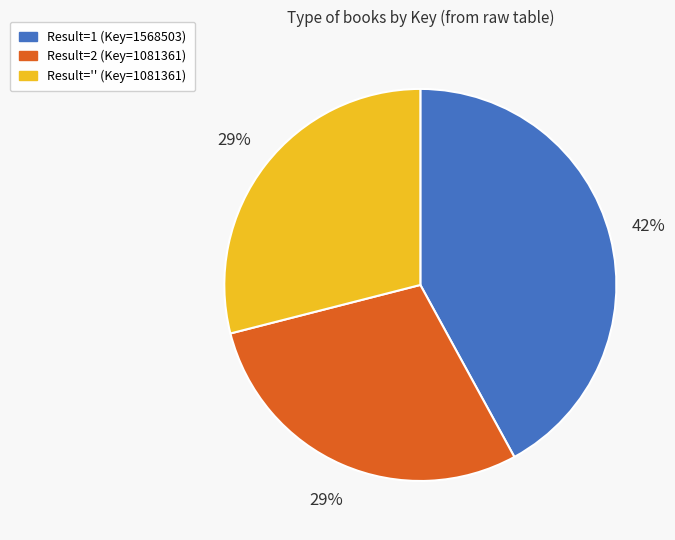

To the nearest percent, what is the average slice percentage?

33%